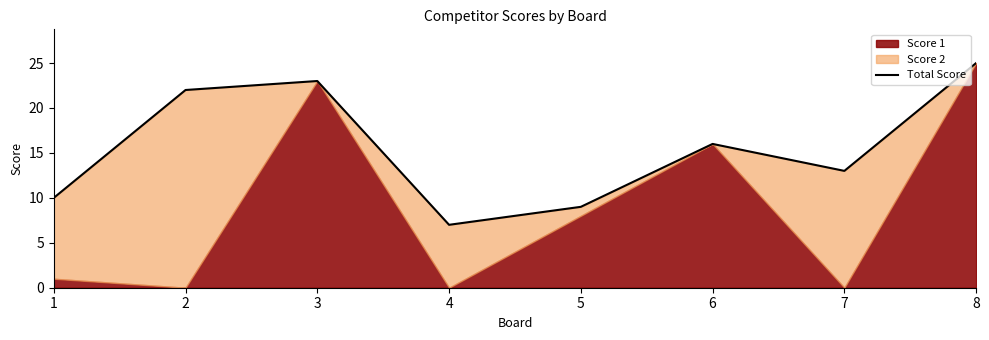

How many points are lower than both their immediate neighbors (excluding endpoints)?

2